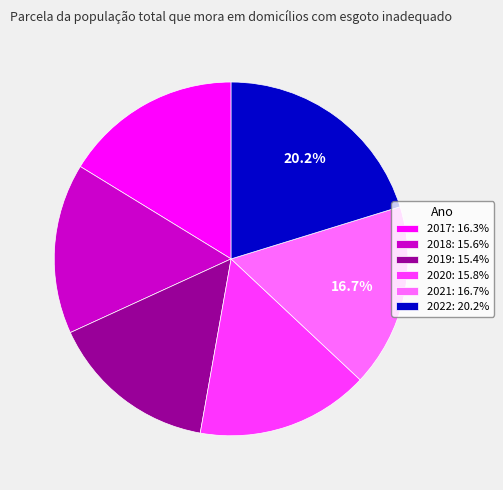

Is it true that 2020 is 16% of the pie?

True